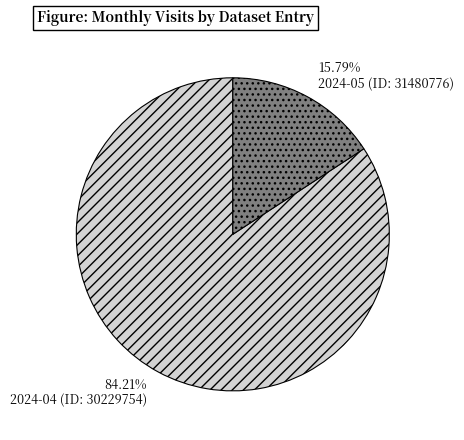

To the nearest percent, what is the average slice percentage?

50%